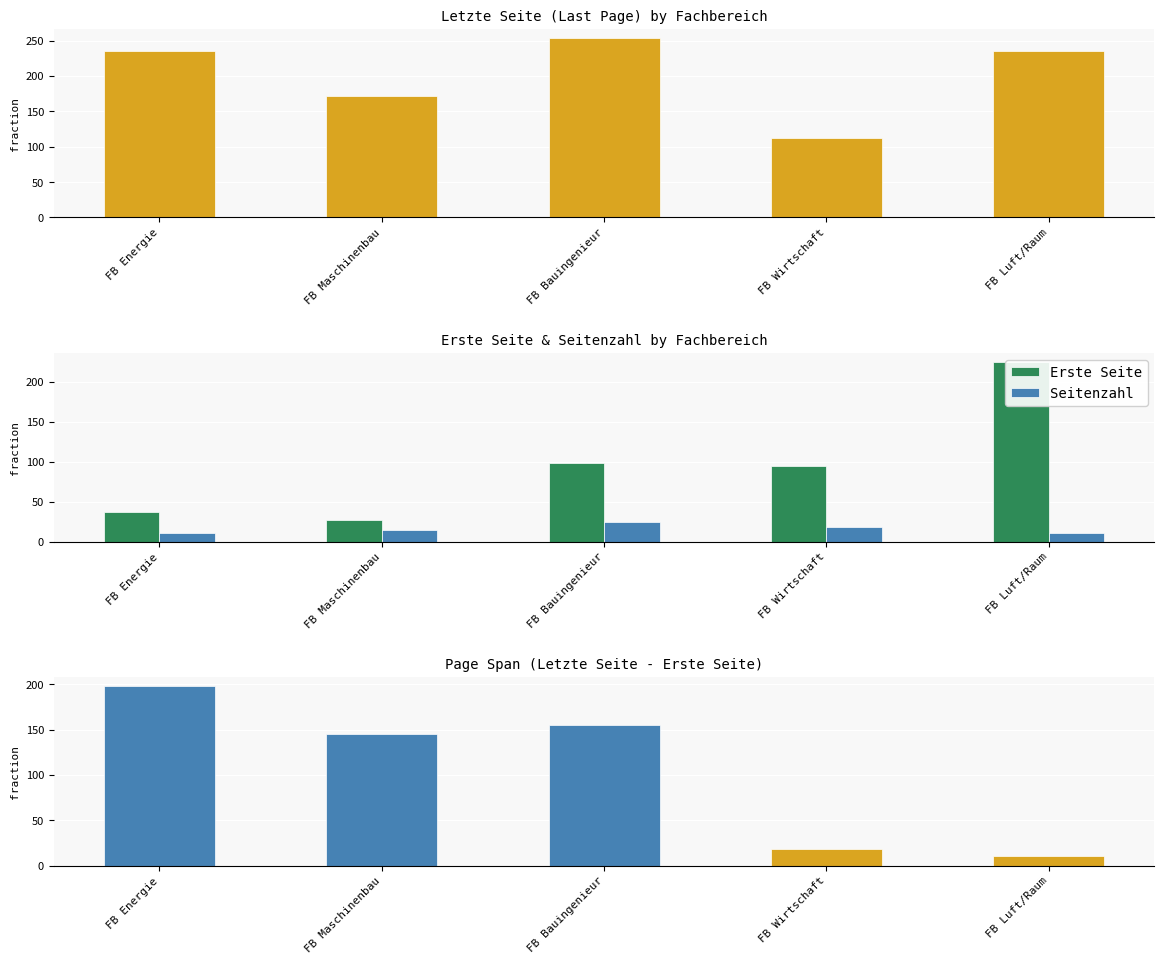

List the labels in order of Seitenzahl value, largest first.

FB Bauingenieur, FB Wirtschaft, FB Maschinenbau, FB Energie, FB Luft/Raum